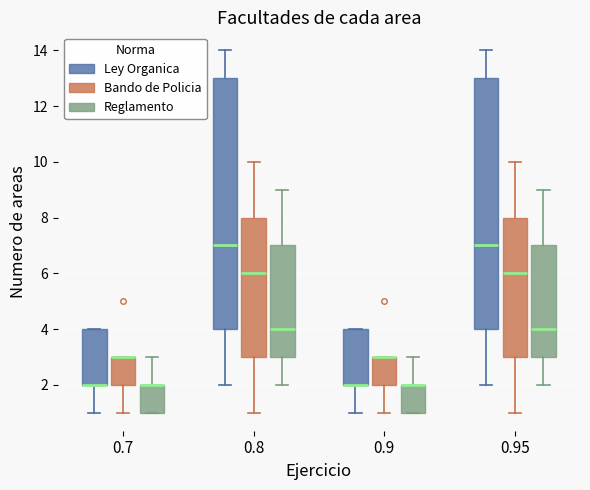

Where does the lower whisker of the box for 0.95 (Bando de Policia) end on the y-axis? The values are not printed on the chart, so give them approximately, as read against the axis.

1